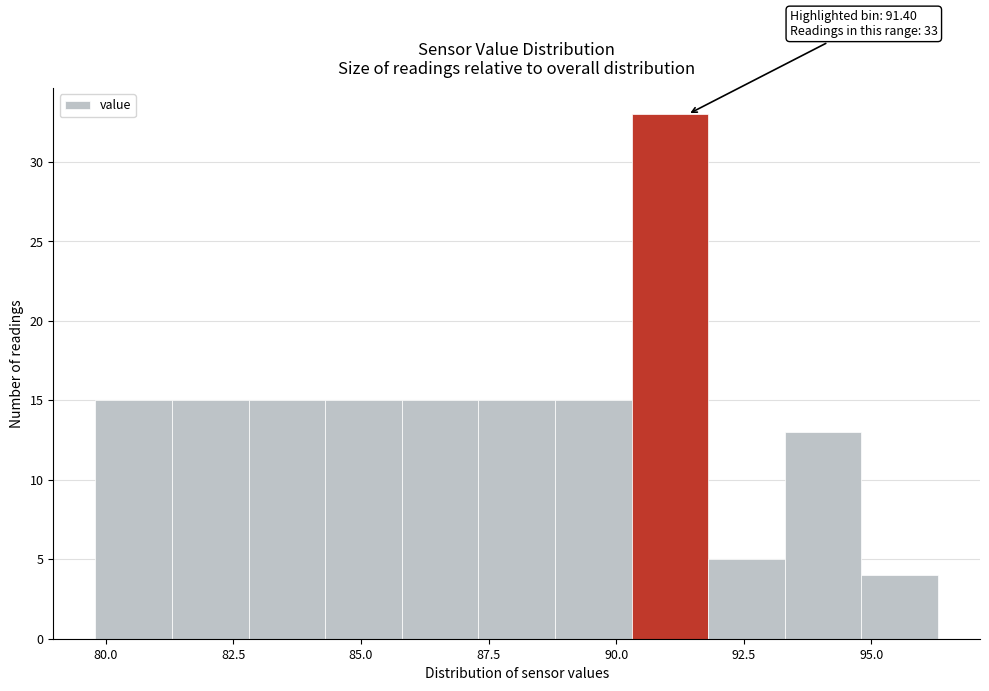

Read against the x-axis, roughly where is the centre of the tallest bar?

91.0